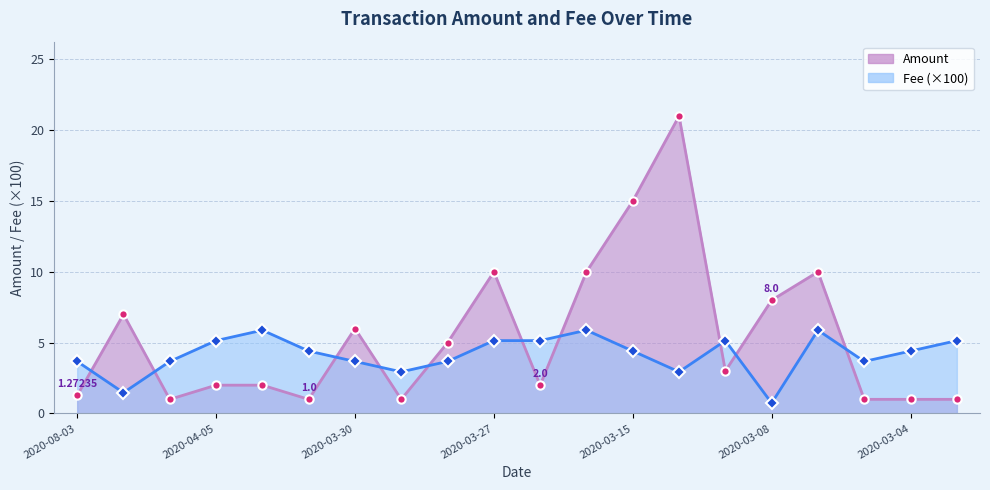

Which label corresponds to the largest value in the chart?

2020-03-10